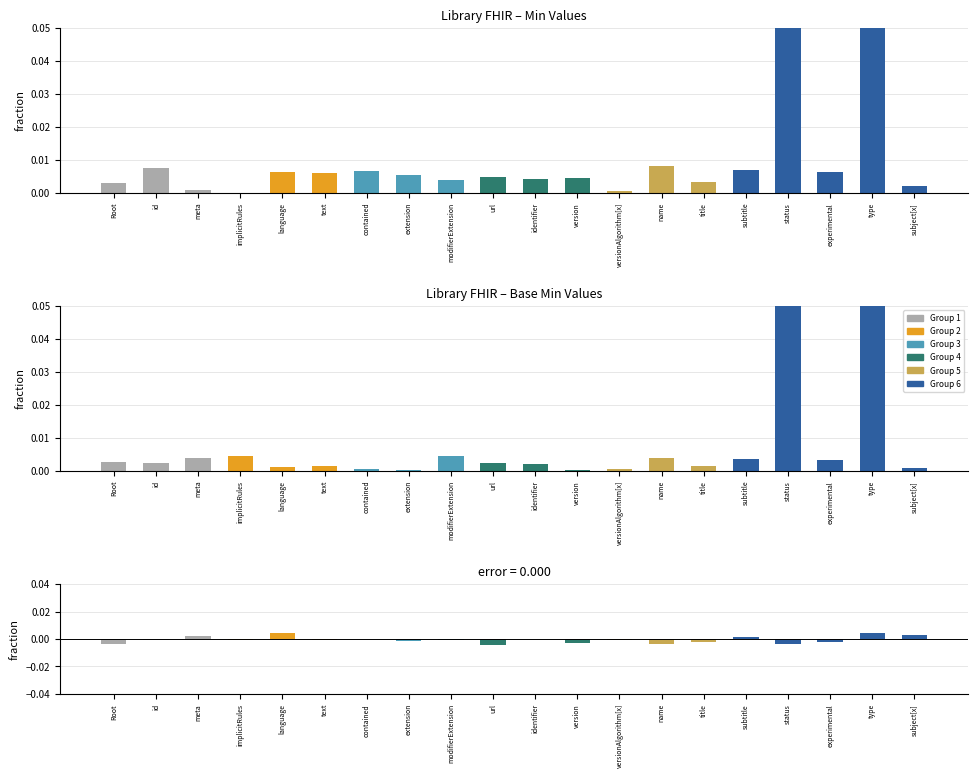

At which category is the sum across all series the highest?

type